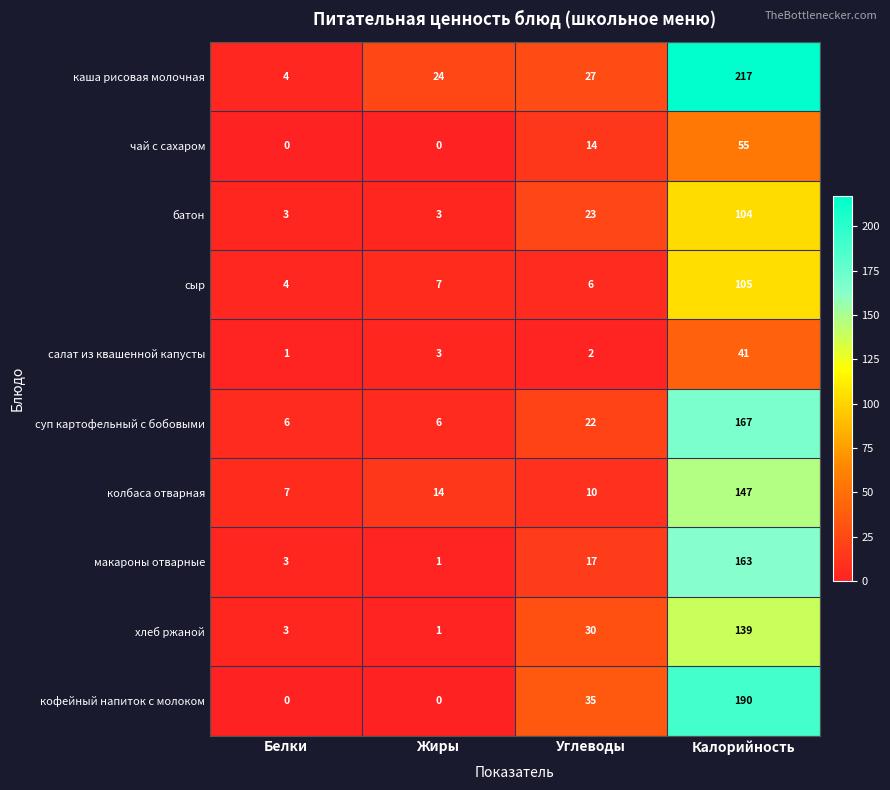

How many series are shown in this chart?

10